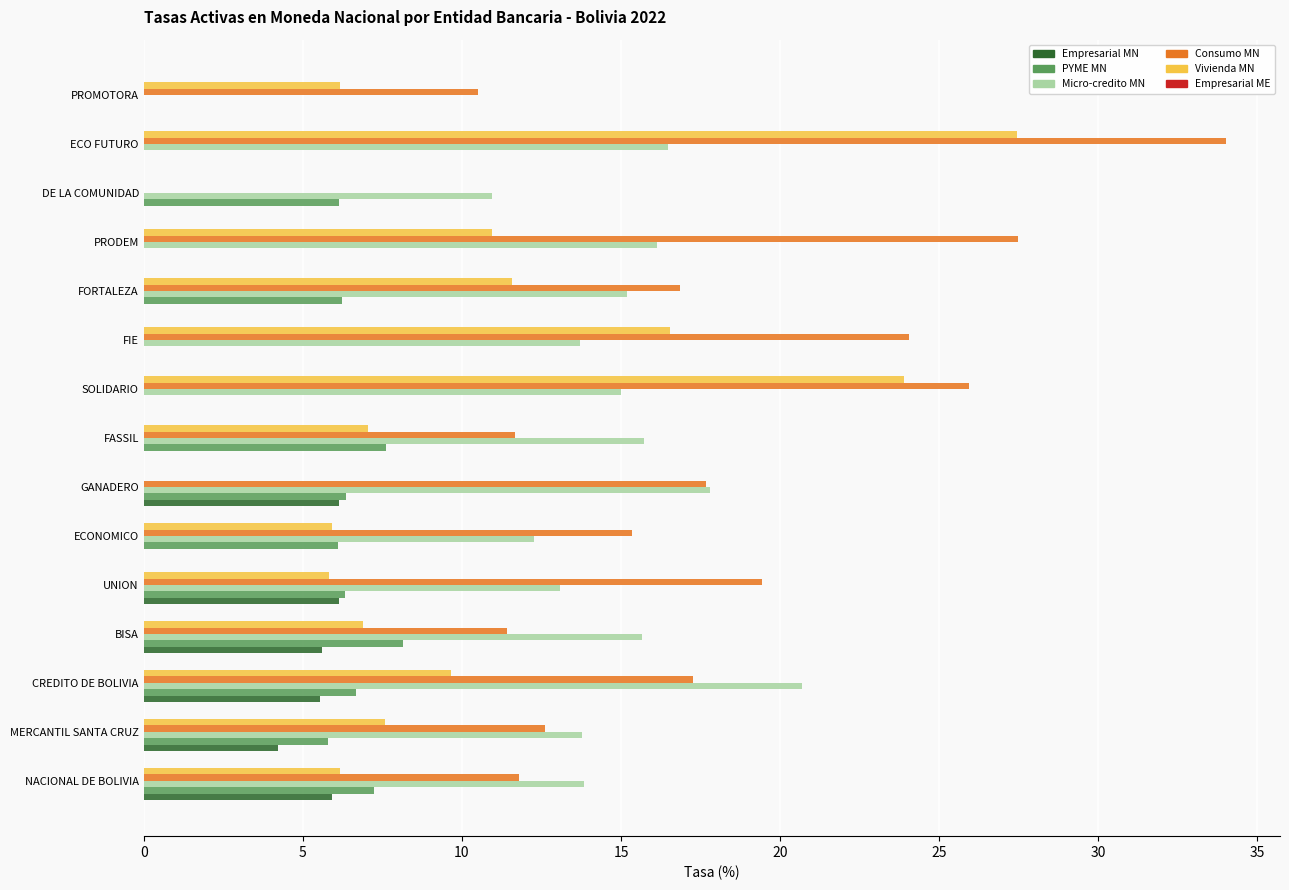

Which series changed the most between FORTALEZA and DE LA COMUNIDAD?

Consumo MN